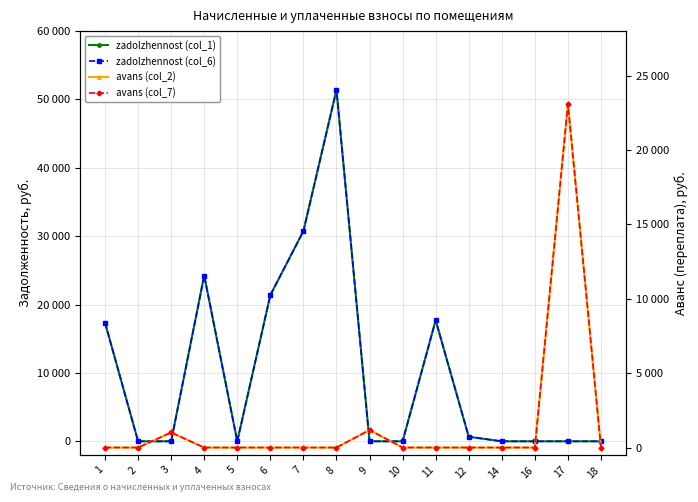

Is it true that zadolzhennost (col_6) equals 14215.4 at 7?

False